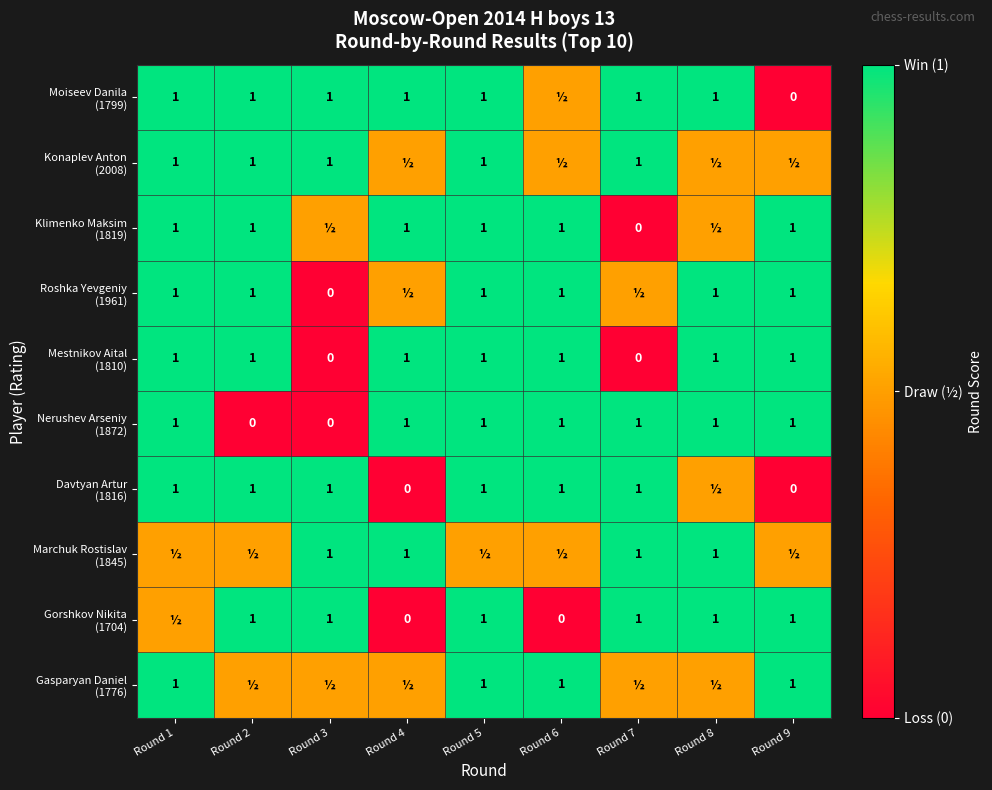

Between Round 5 and Round 6, which series saw the biggest shift?

Gorshkov Nikita (1704)